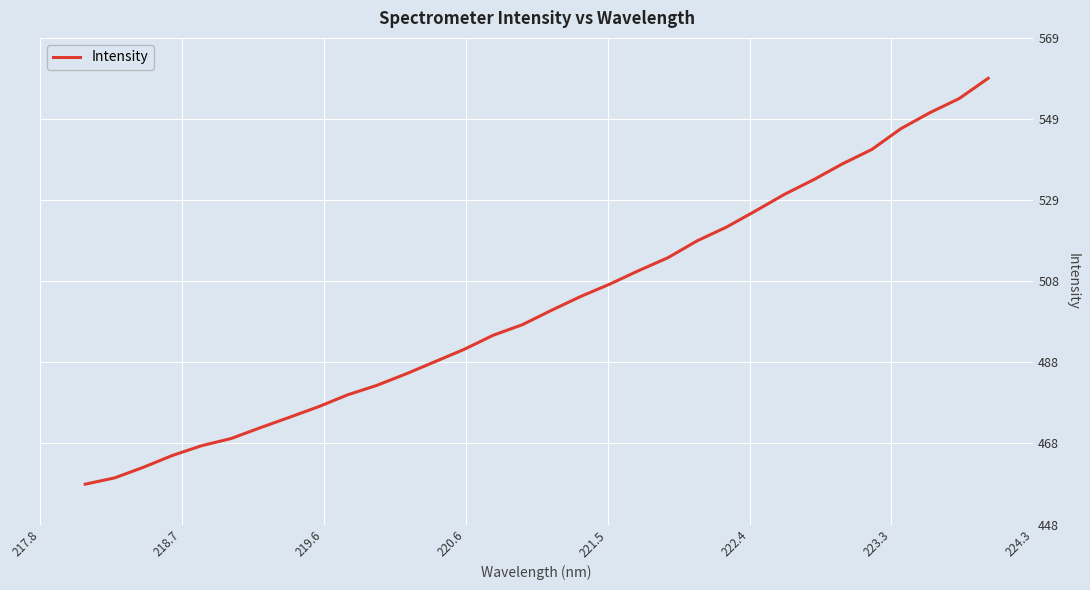

What is the difference between the maximum and minimum values?

100.4